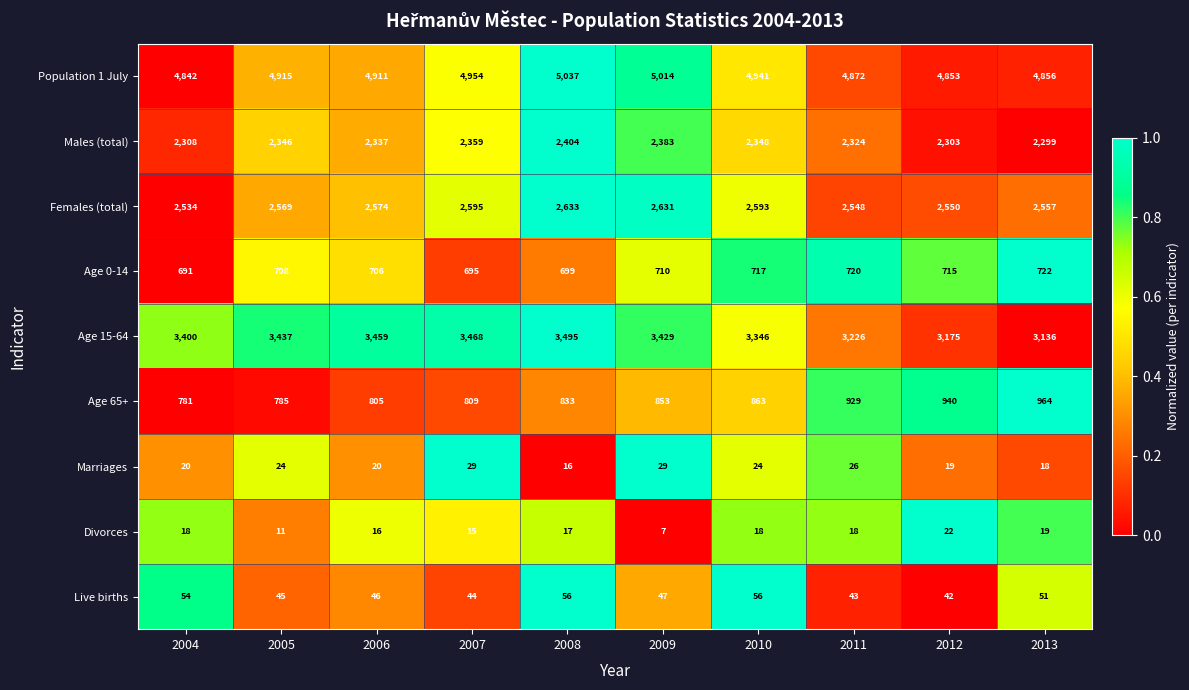

What is the difference between the highest and lowest values at 2006?

4895